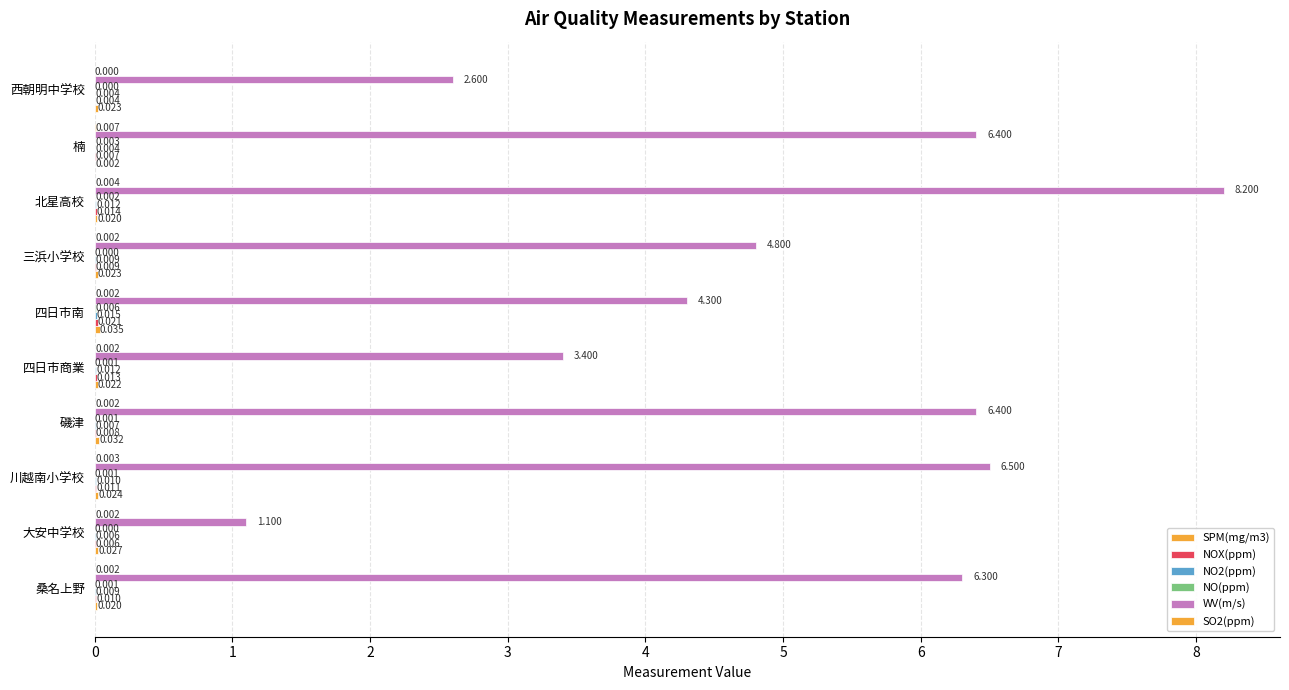

At how many categories does at least one series exceed 6?

5